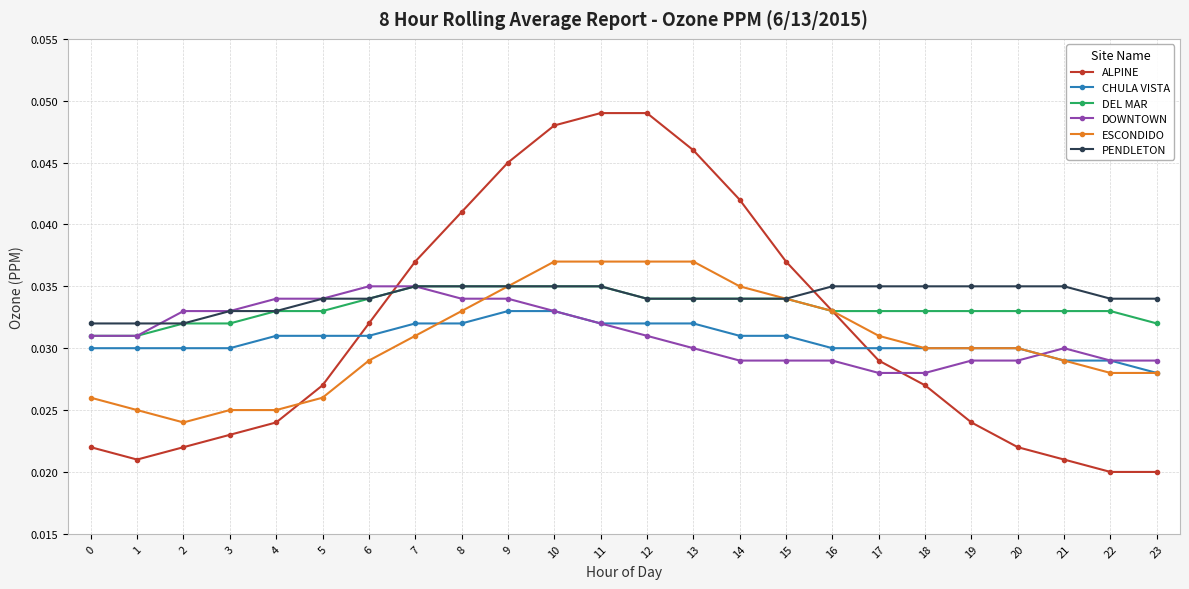

Which series changed the most between 15 and 22?

ALPINE